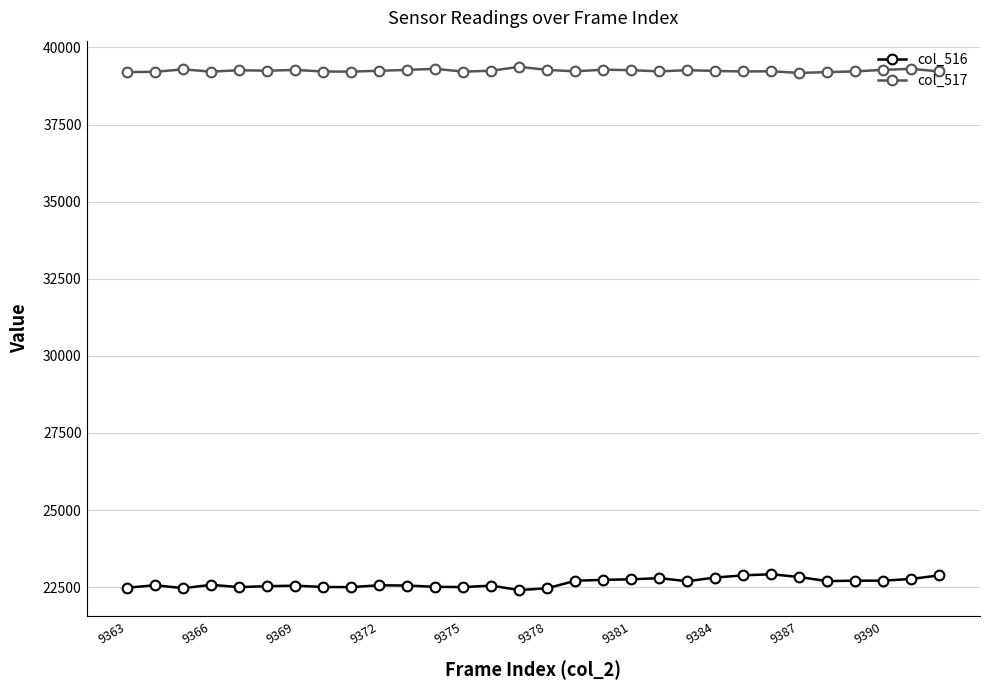

What is the average value of the col_516 series?

22638